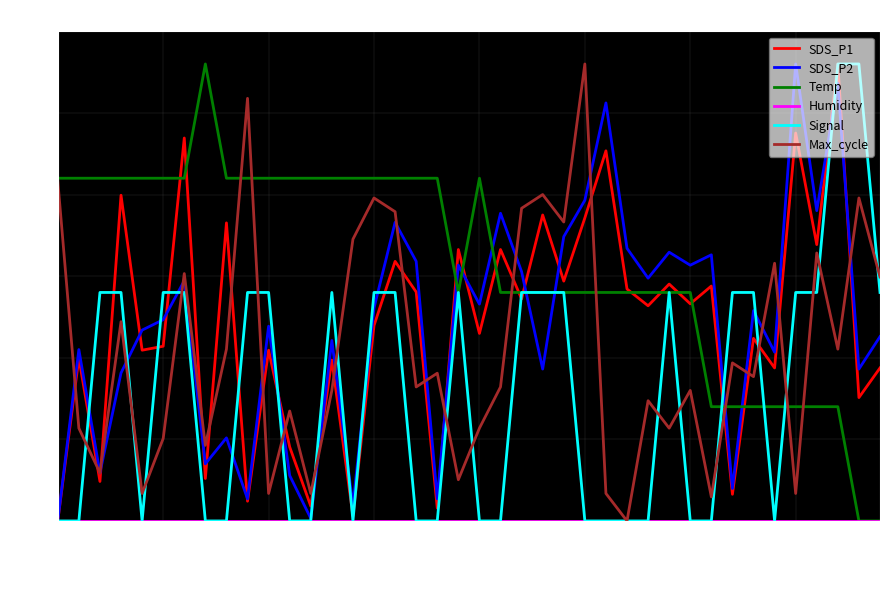

What is the greatest value displayed?

28.0